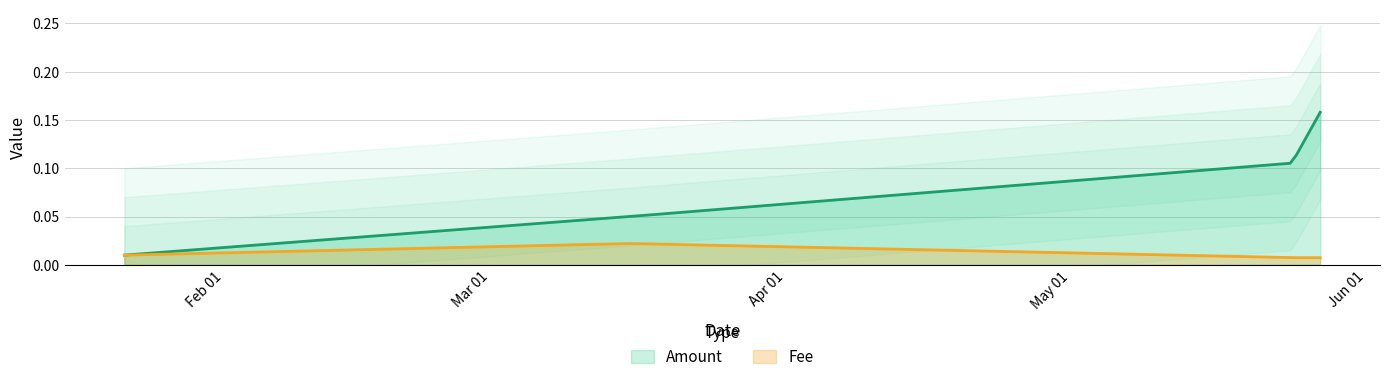

The value of Fee at 0 is 0.0. True or false?

False